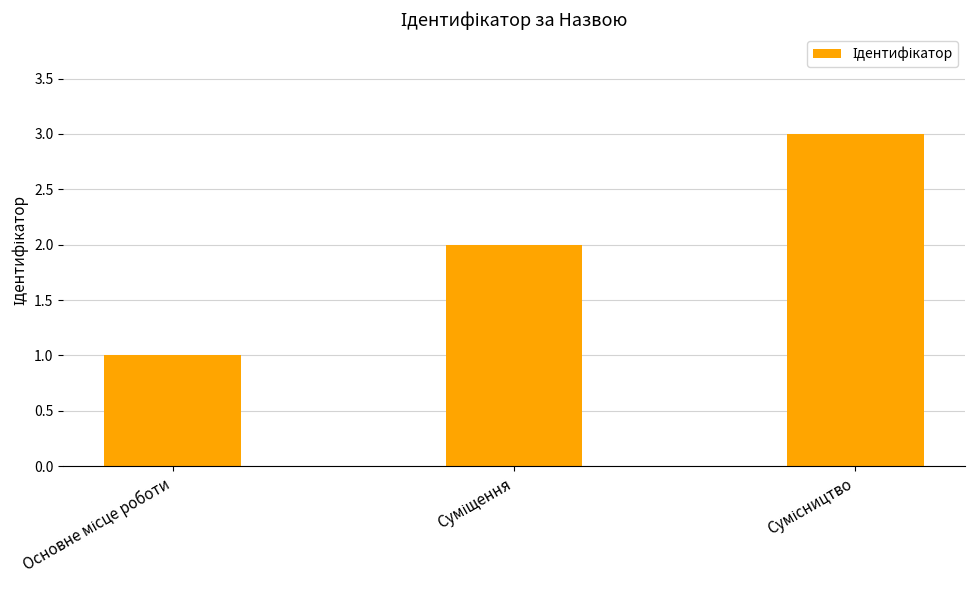

What is the sum of all values?

6